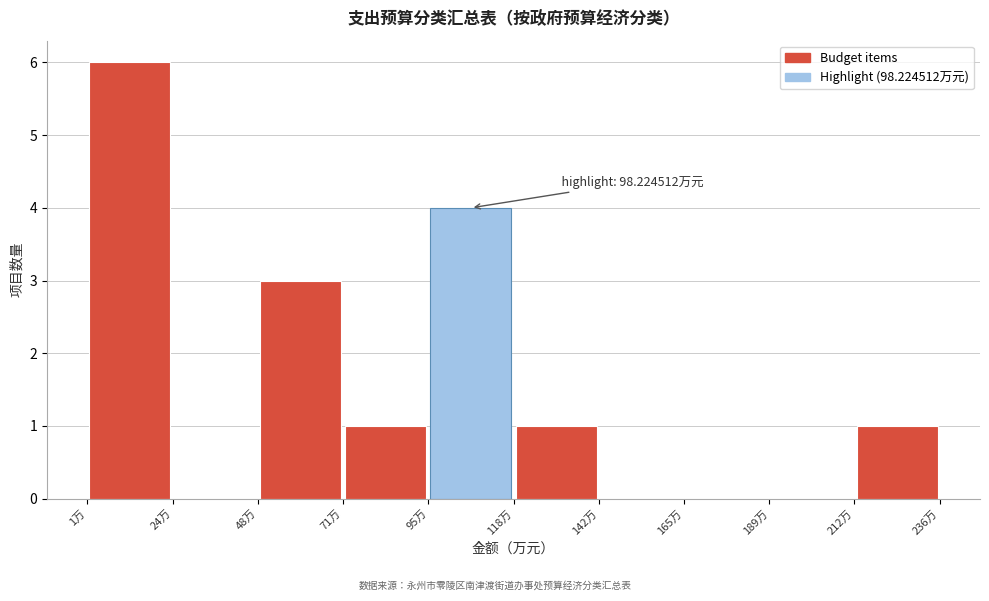

Which range on the x-axis has the tallest bar?

0 to 25